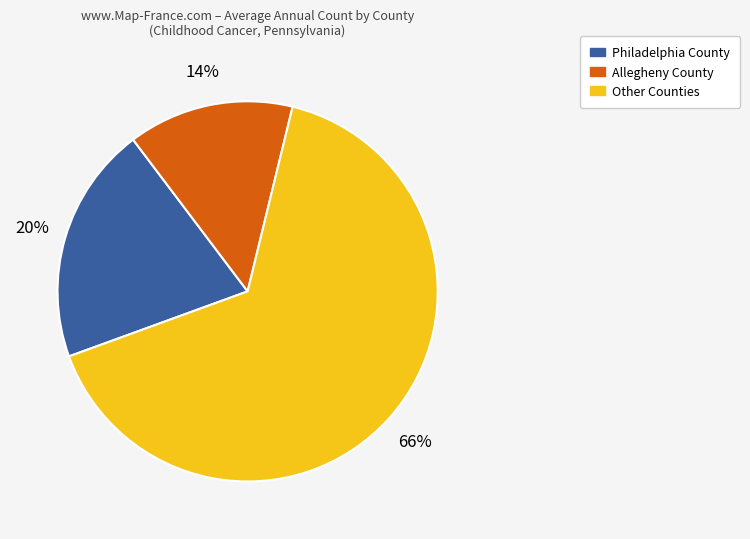

How many segments does this pie chart have?

3